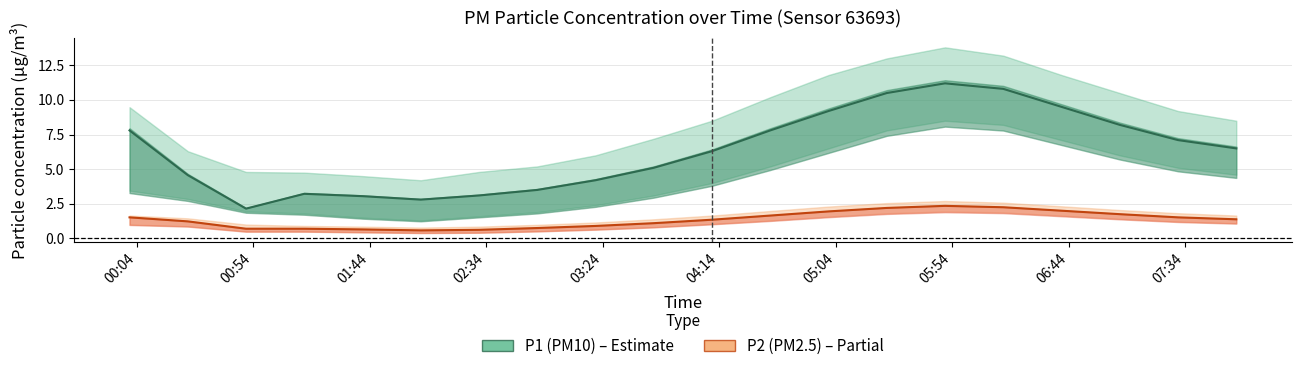

Does the chart display data point markers on the line(s)?

No